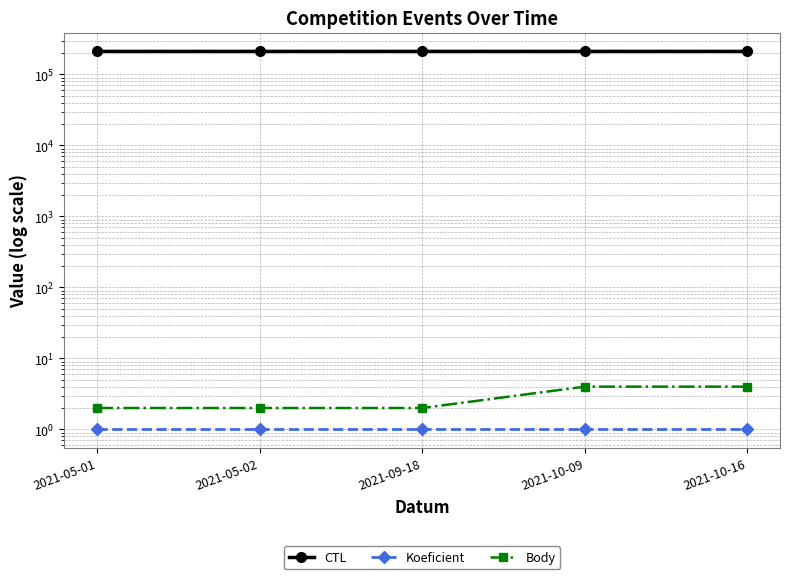

What is the total value across all series at 2021-05-01?

211206